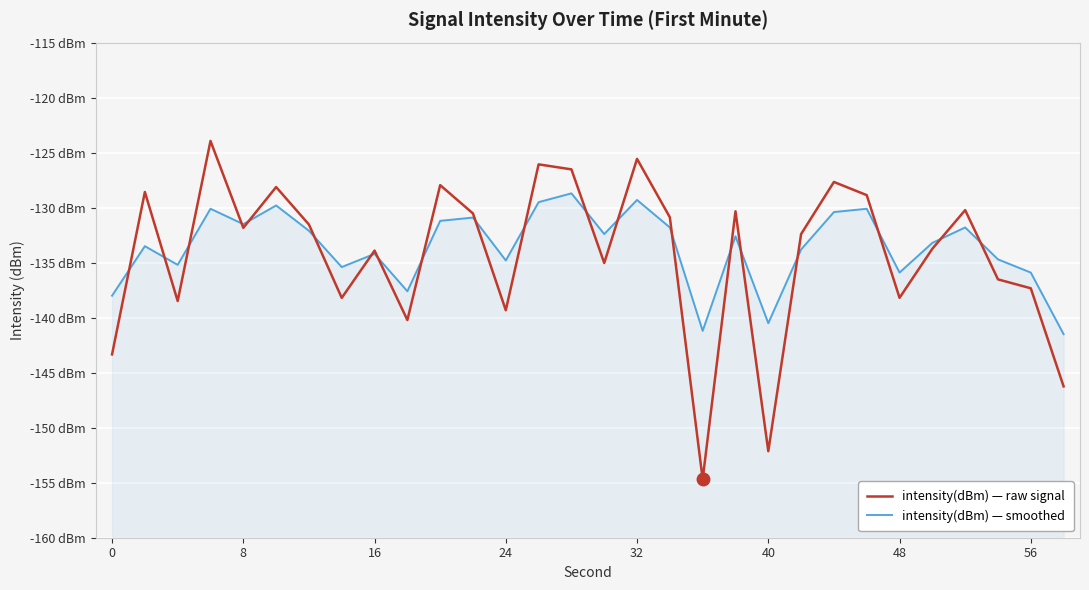

Rank the series by their maximum value, from lowest to highest.

intensity(dBm) — smoothed, intensity(dBm) — raw signal